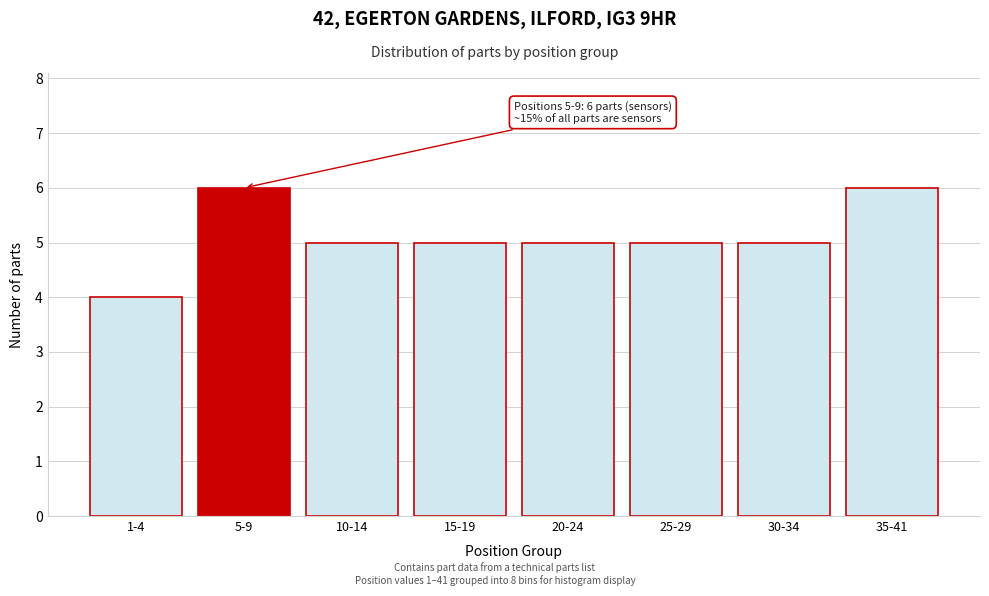

Reading left to right, what are all the values shown in this chart?

4	6	5	5	5	5	5	6